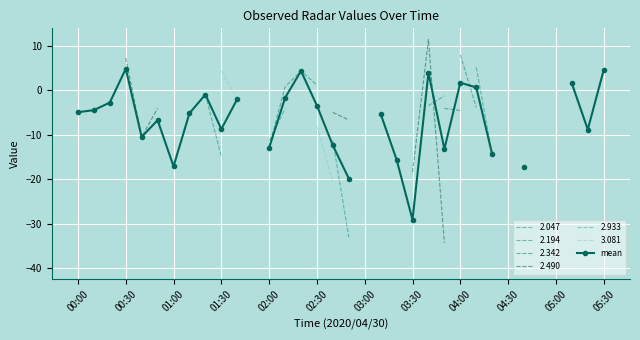

Which has a higher value, 02:00 or 00:00?

00:00